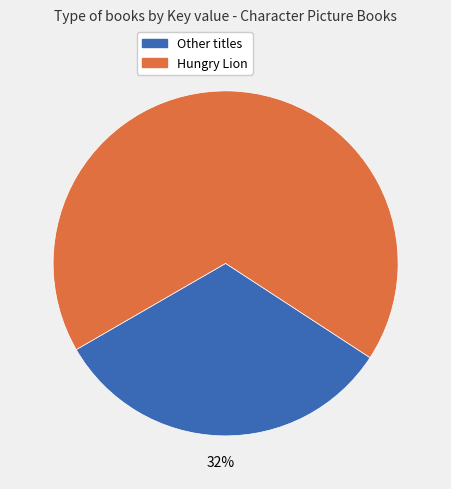

To the nearest percent, what is the average slice percentage?

50%